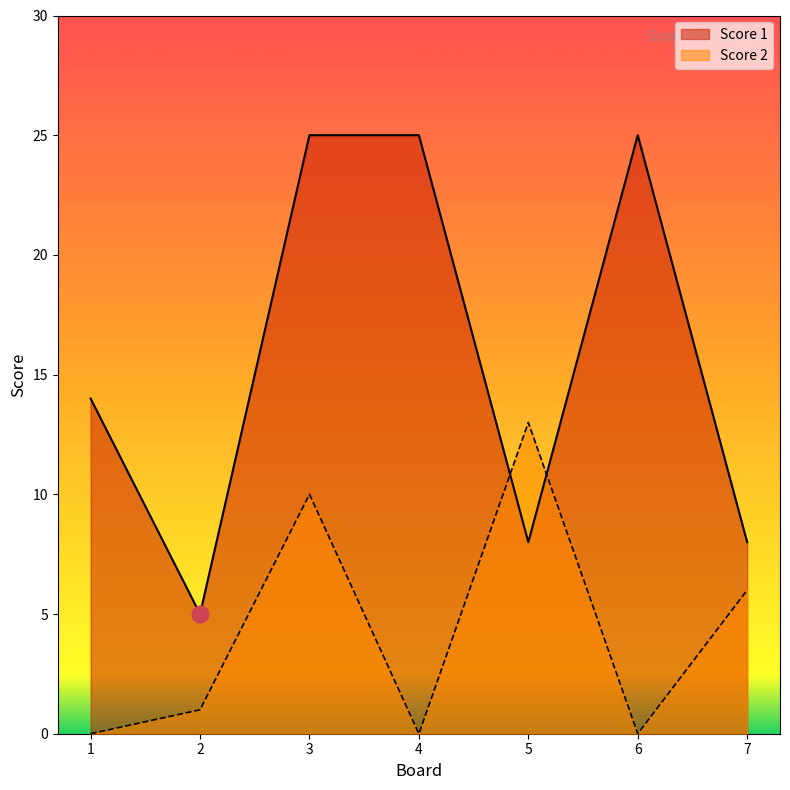

The value of Score 1 at 7 is 2. True or false?

False